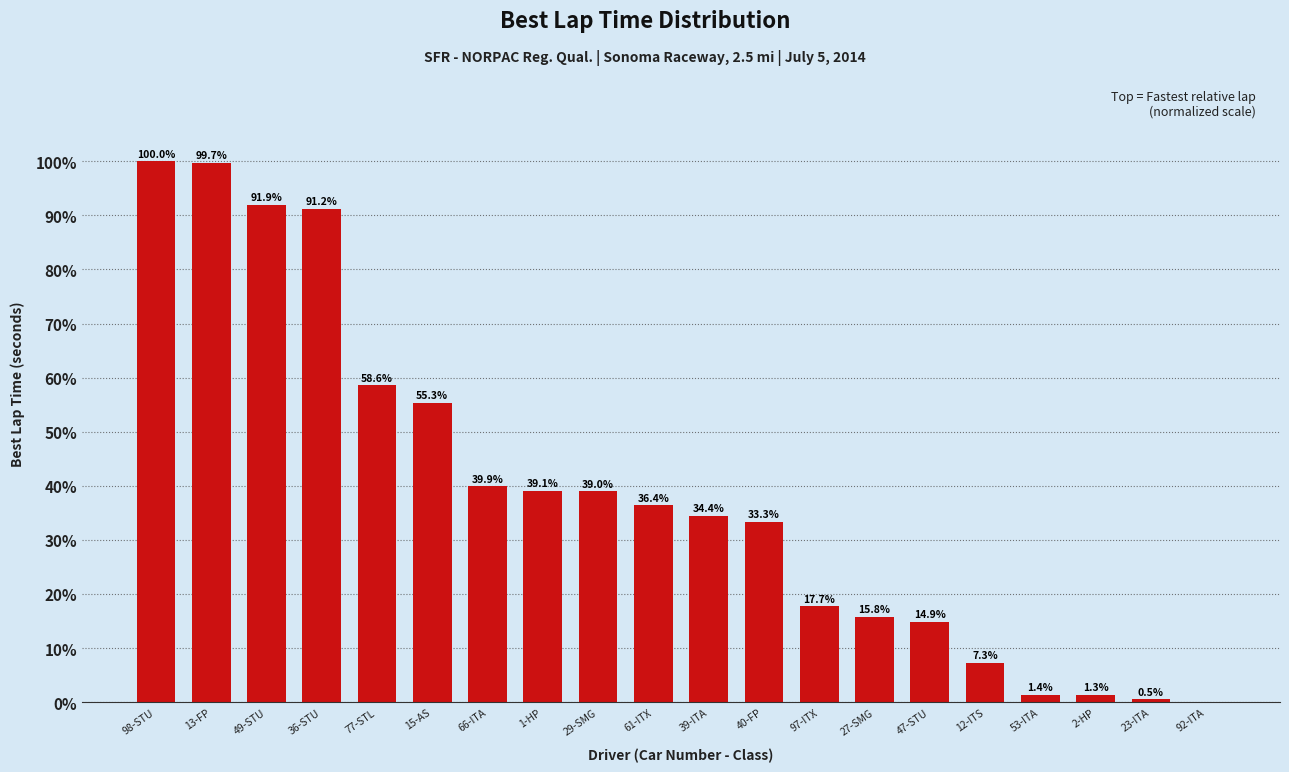

Reading left to right, transcribe all the data shown in this chart.

100.0	99.7	91.9	91.2	58.6	55.3	39.9	39.1	39.0	36.4	34.4	33.3	17.7	15.8	14.9	7.3	1.4	1.3	0.5	0.0